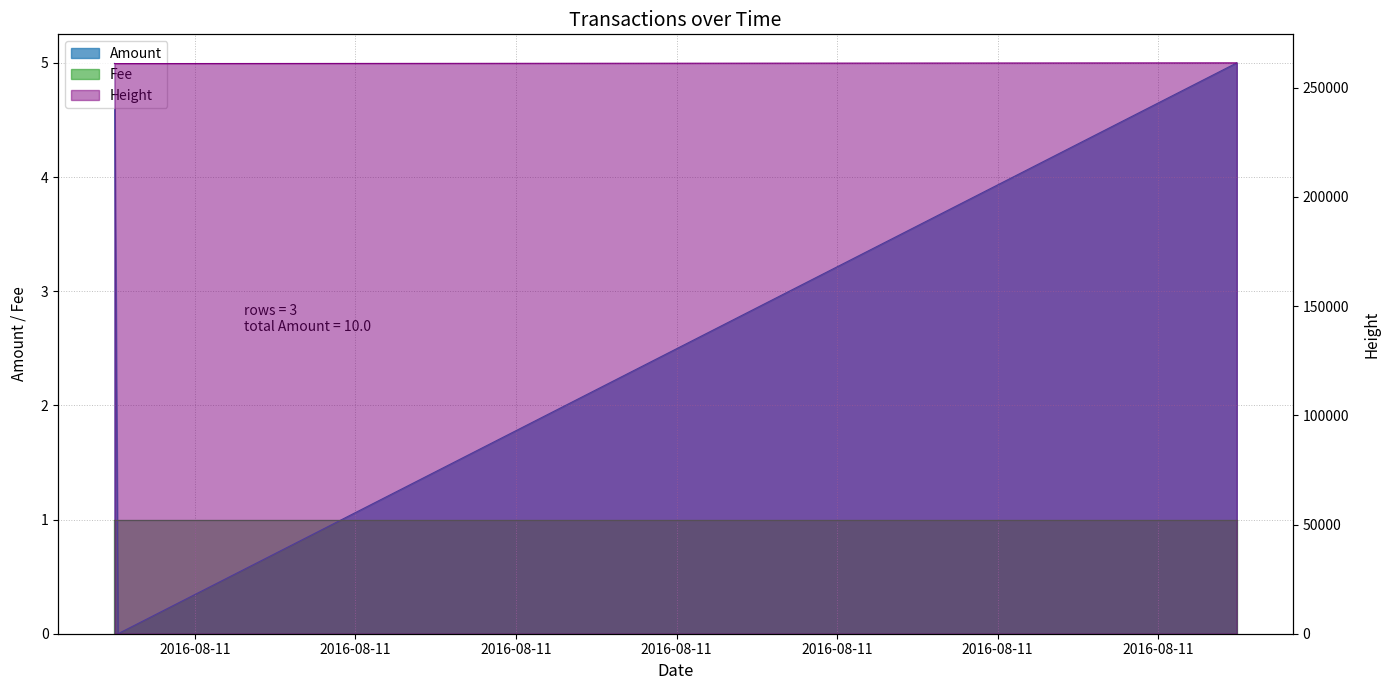

Between 2016-08-10 22:29:53 and 2016-08-11 19:28:03, which series saw the biggest shift?

Height